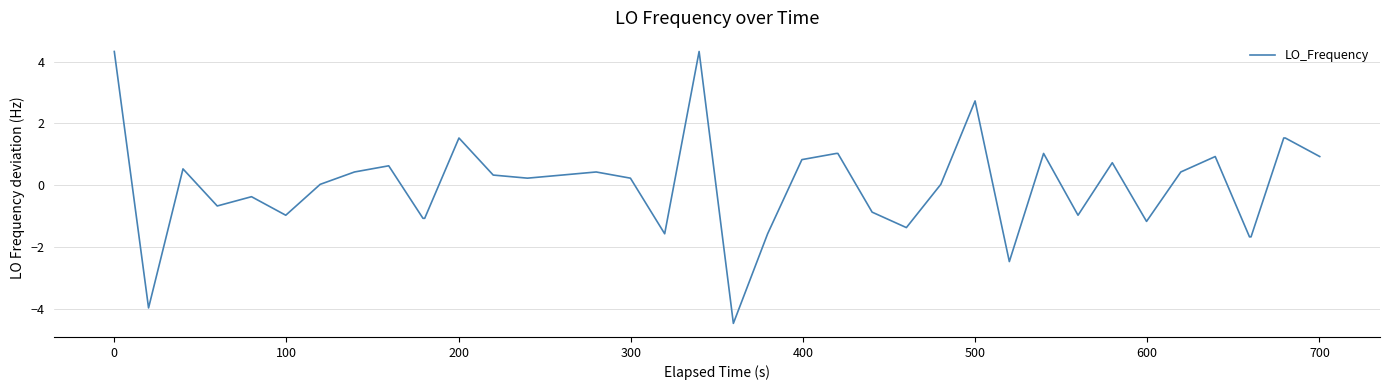

What is the greatest value displayed?

4.3